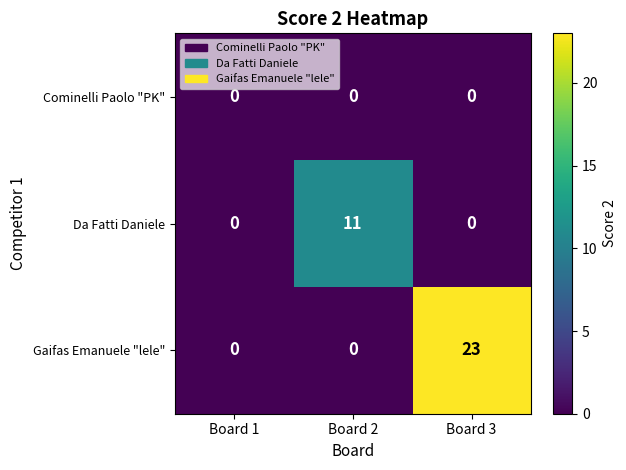

Which series has the largest total across all categories?

Gaifas Emanuele "lele"